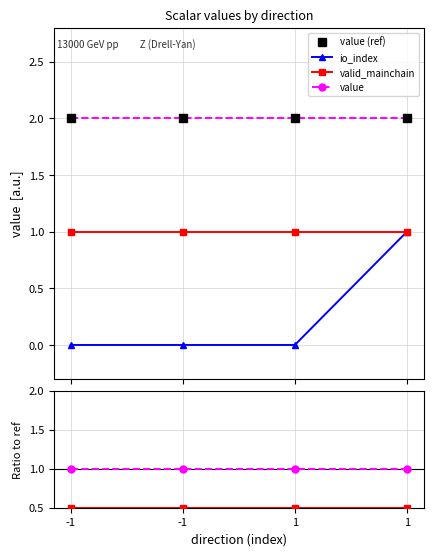

List the labels in order of value (ref) value, largest first.

-1, -1, 1, 1